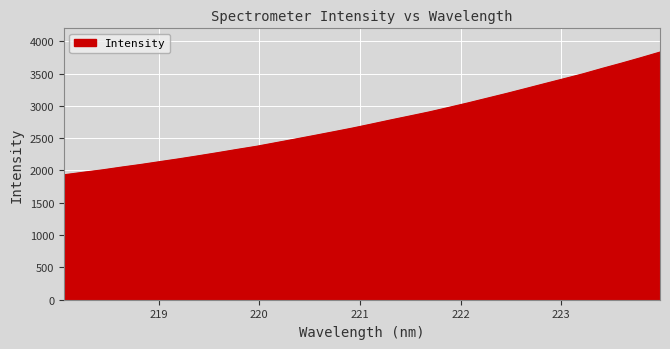

Reading left to right, transcribe all the data shown in this chart.

1933.3	1972.6	2009.6	2052.9	2093.5	2138.0	2181.7	2228.5	2276.6	2326.4	2374.3	2429.7	2485.0	2541.4	2598.8	2656.9	2719.7	2783.3	2844.9	2907.2	2976.0	3045.6	3118.9	3191.7	3267.8	3344.5	3420.5	3496.7	3580.9	3661.7	3745.7	3832.7